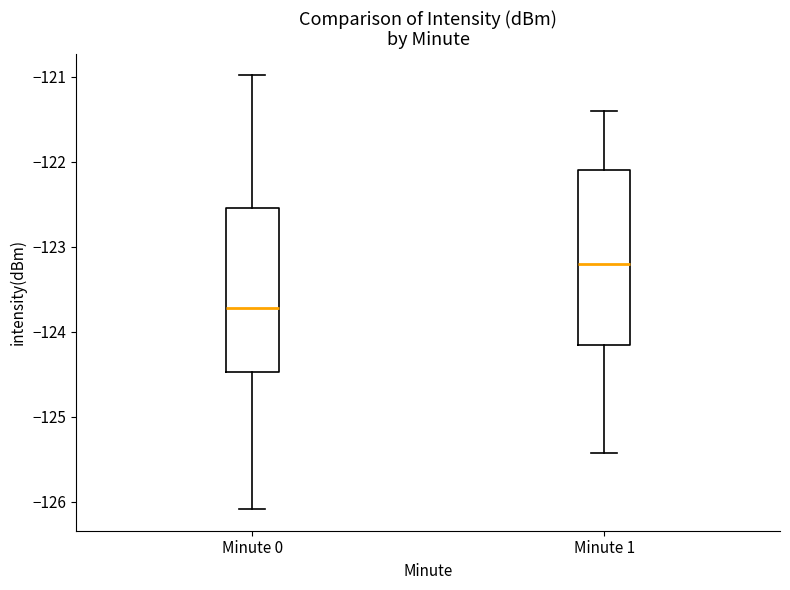

Reading left to right, read every box against the y-axis: the position of its median line, the range the box covers, and the ends of its whiskers. The values are not printed on the chart, so give them approximately, as read against the axis.

Minute 0: median -123.7, box -124.5 to -122.5, whiskers -126.1 to -121.0
Minute 1: median -123.2, box -124.2 to -122.1, whiskers -125.4 to -121.4